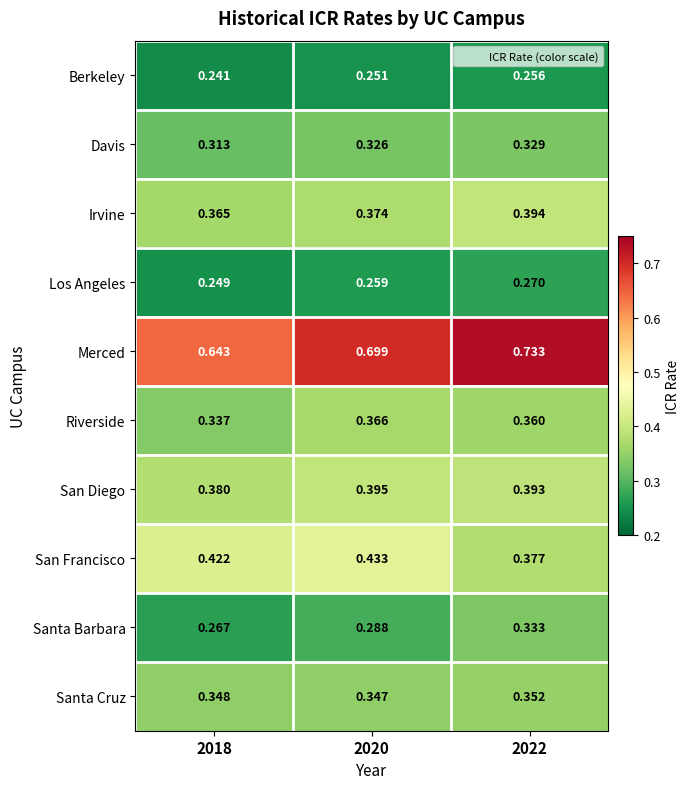

At 2018, list the series in order from smallest to largest.

Berkeley, Los Angeles, Santa Barbara, Davis, Riverside, Santa Cruz, Irvine, San Diego, San Francisco, Merced